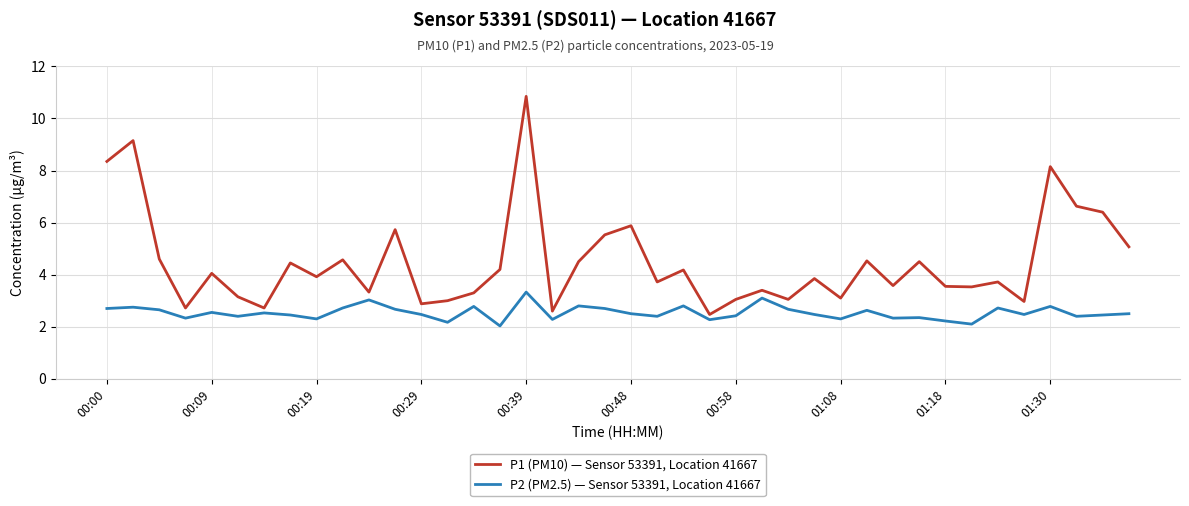

List the series in order of their overall mean, highest first.

P1 (PM10) — Sensor 53391, Location 41667, P2 (PM2.5) — Sensor 53391, Location 41667